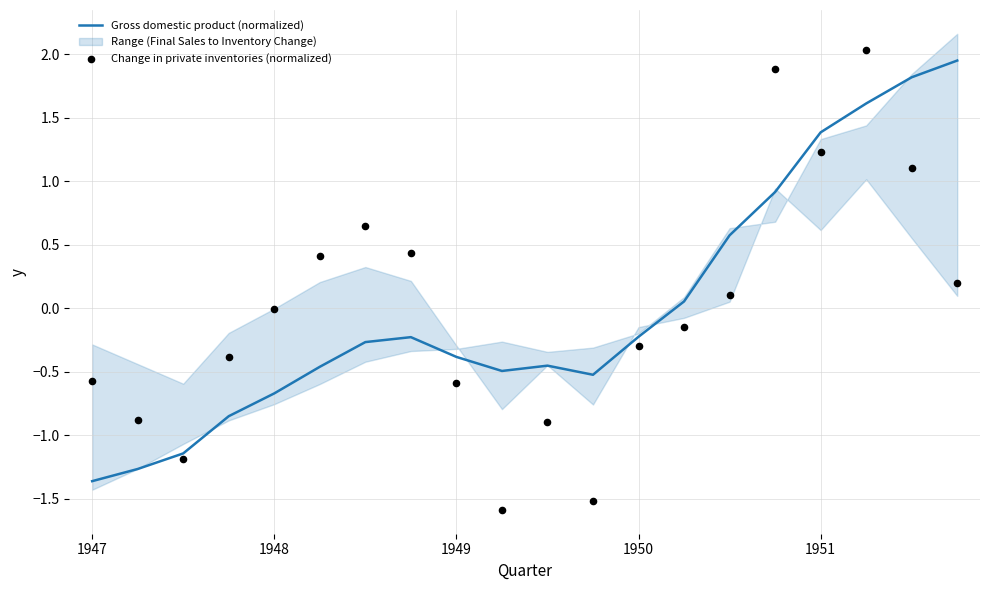

Which series has the widest spread of Y values?

Change in private inventories (normalized)